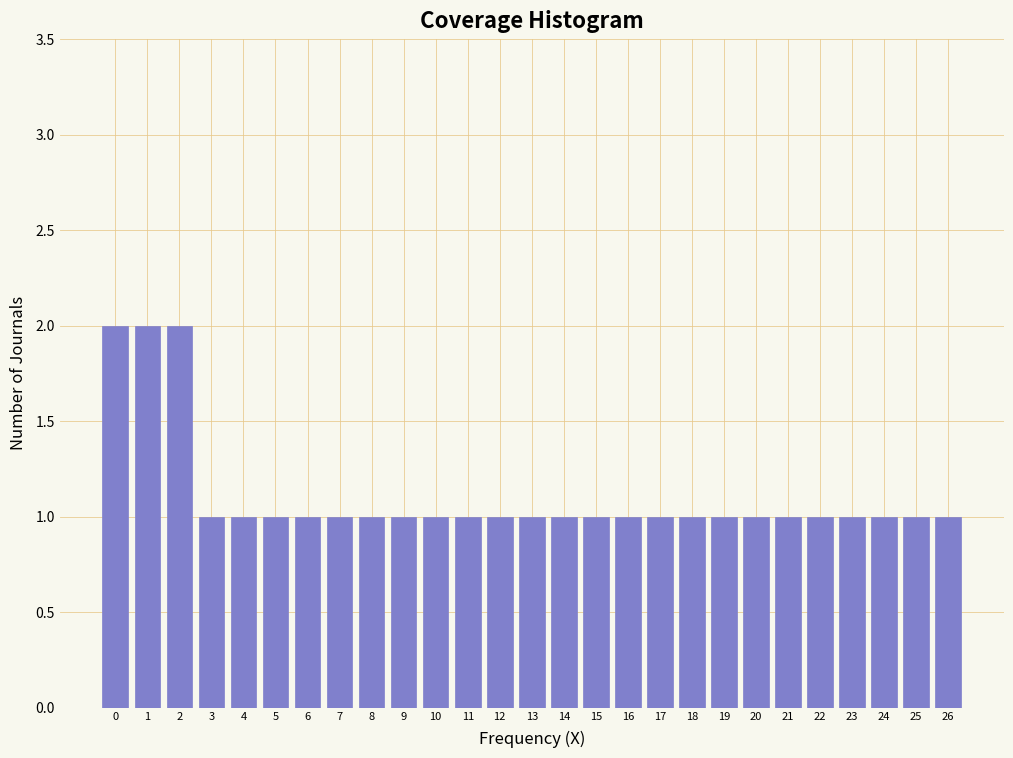

Reading left to right, what are all the values shown in this chart?

0=2	1=2	2=2	3=1	4=1	5=1	6=1	7=1	8=1	9=1	10=1	11=1	12=1	13=1	14=1	15=1	16=1	17=1	18=1	19=1	20=1	21=1	22=1	23=1	24=1	25=1	26=1